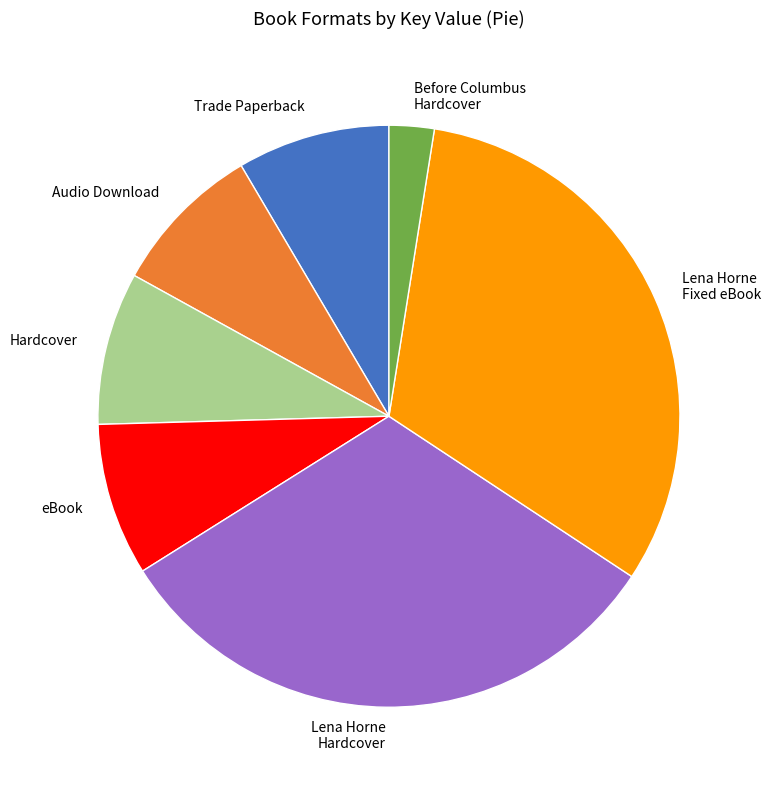

Is it true that Lena Horne Hardcover is 32% of the pie?

True